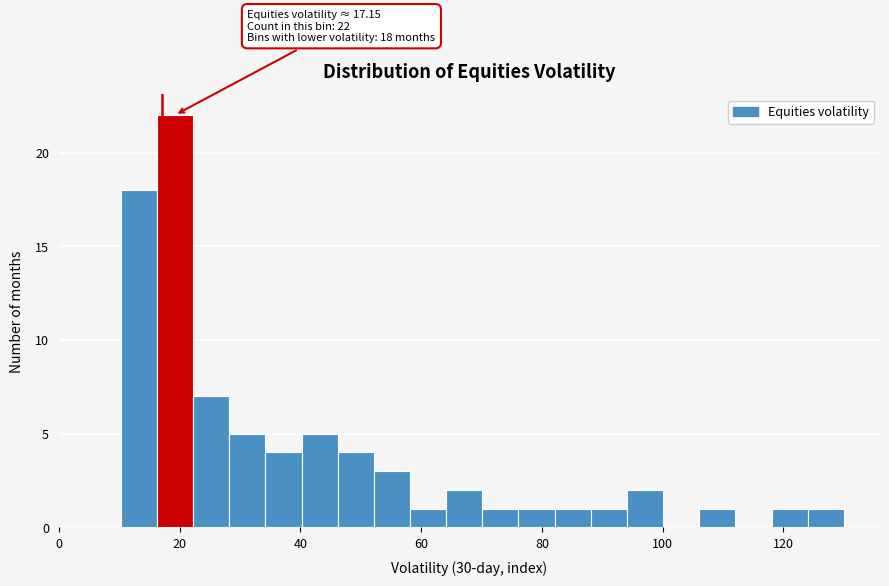

Read against the x-axis, roughly where is the centre of the tallest bar?

20